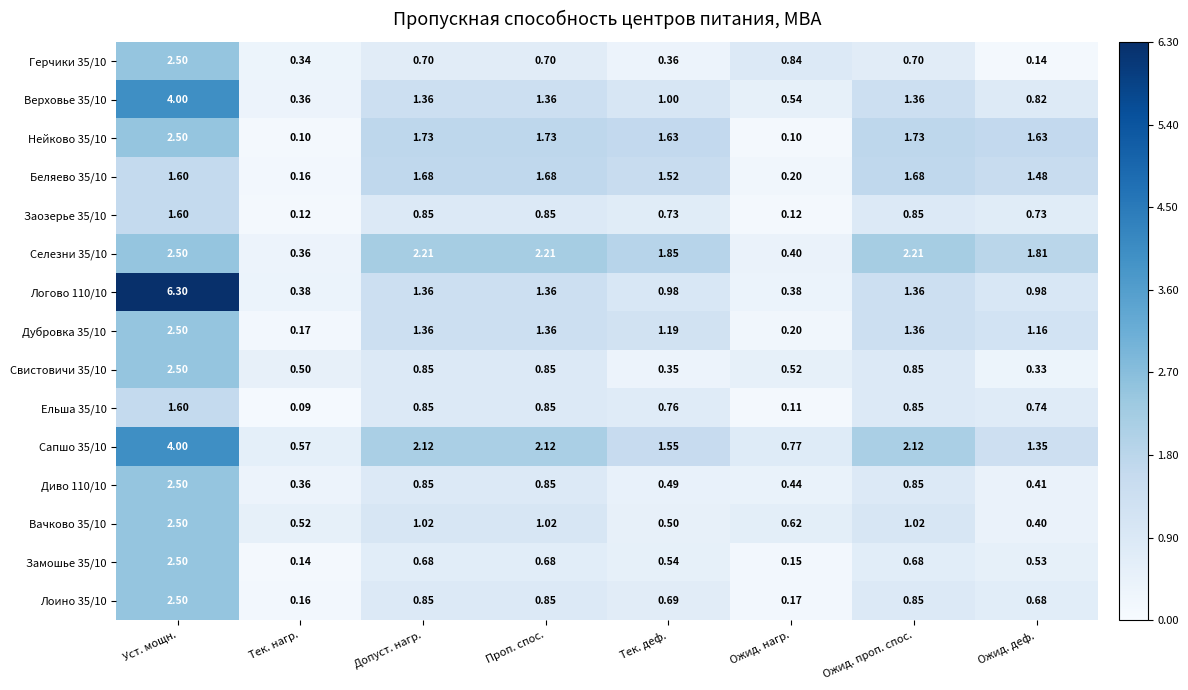

Which category has the lowest value in the Беляево 35/10 series?

Тек. нагр.